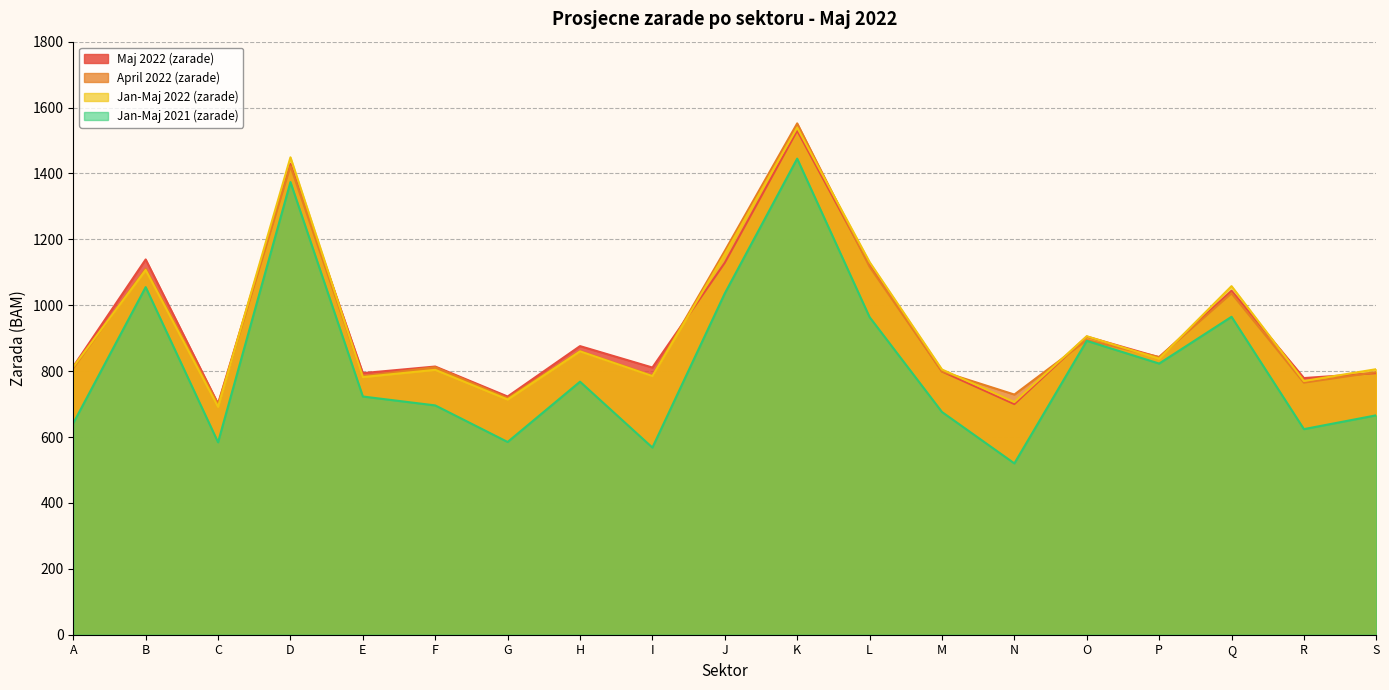

What are all the series names shown in the legend?

Maj 2022 (zarade), April 2022 (zarade), Jan-Maj 2022 (zarade), Jan-Maj 2021 (zarade)